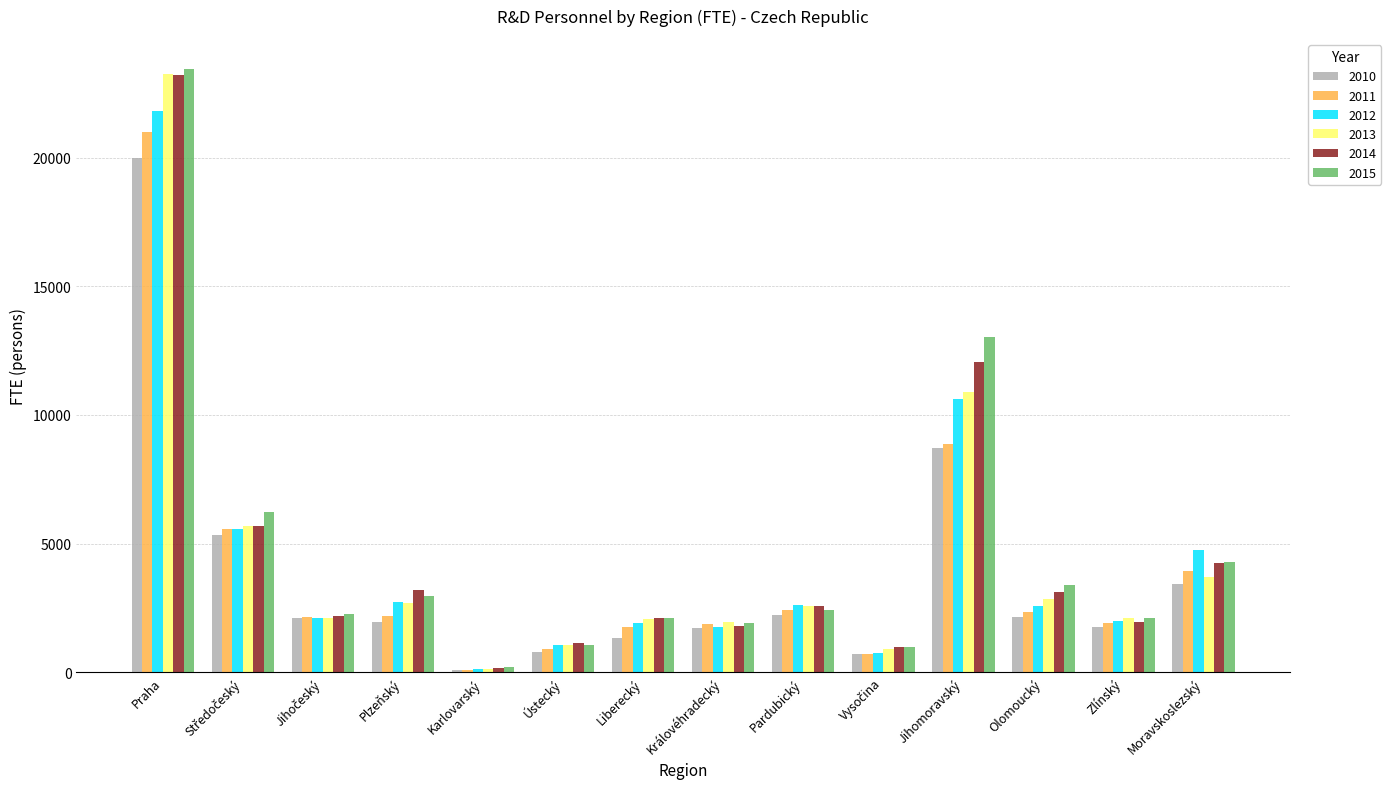

Which category has the highest value across all series?

Praha